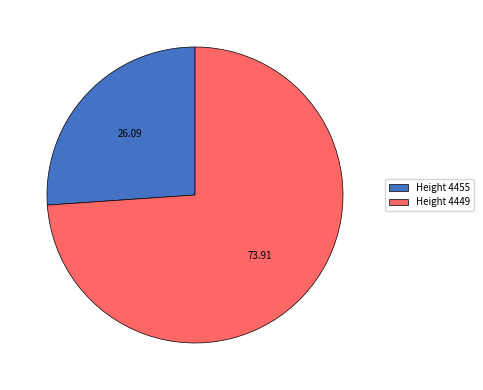

Rank the categories by value from highest to lowest.

Height 4449, Height 4455